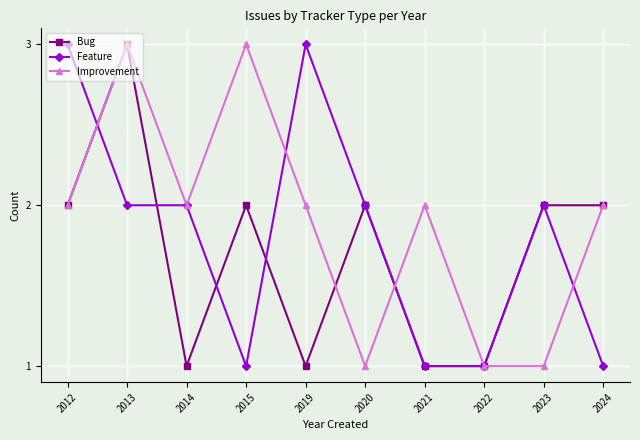

In Improvement, how many points are higher than both neighbors (excluding endpoints)?

3